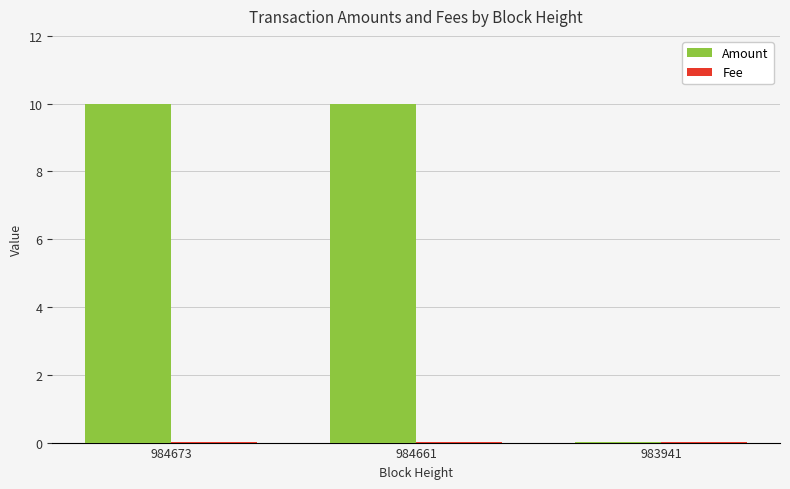

True or false: Amount has a value of 10.0 at 984661.

True